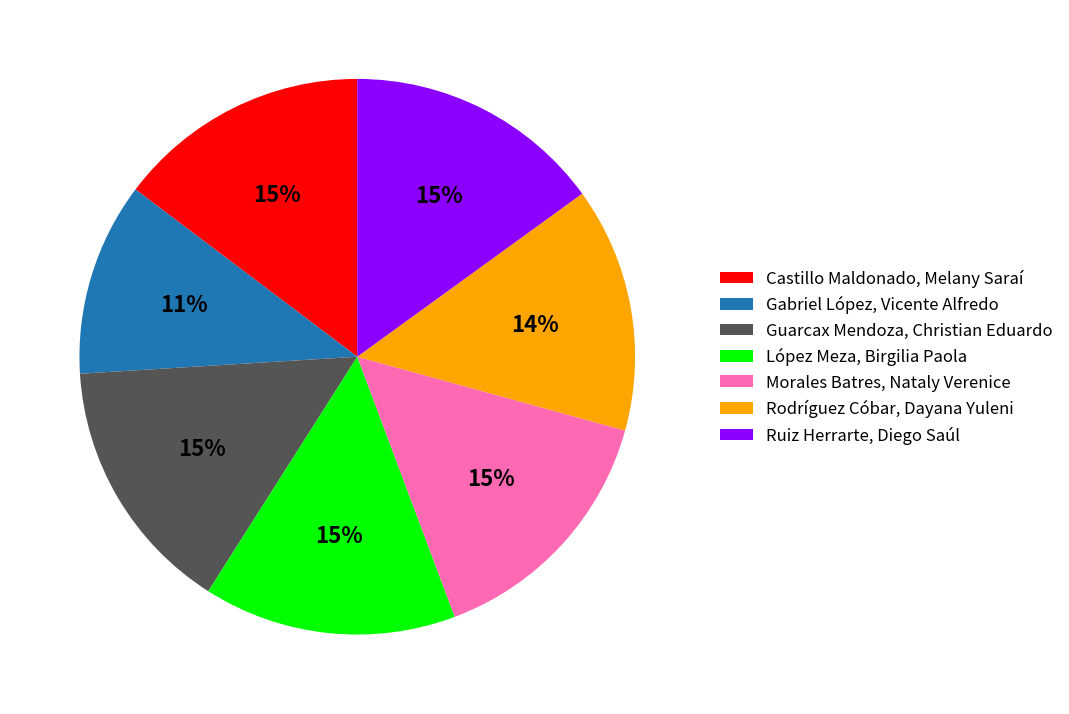

To the nearest percent, what is the difference between the largest and smallest slice percentages?

4%